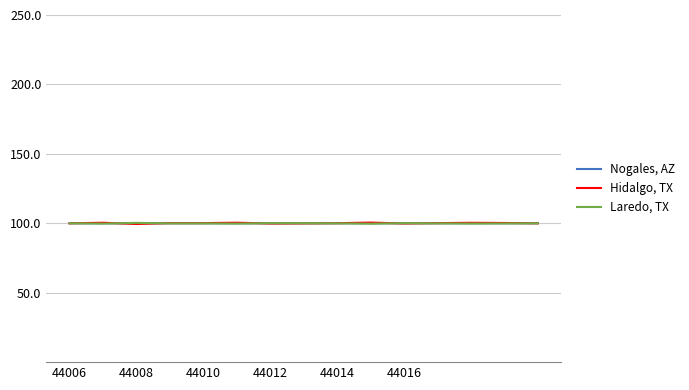

After their last crossing, which series has the higher values: Nogales, AZ or Laredo, TX?

Nogales, AZ